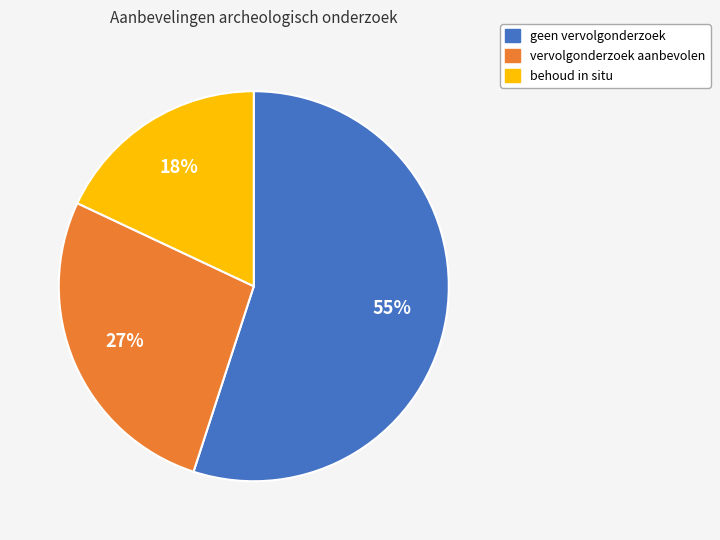

Does vervolgonderzoek aanbevolen account for over 50% of the chart?

No